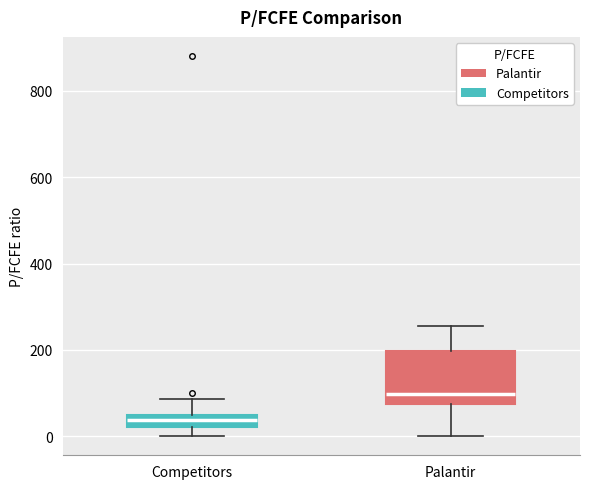

Where is the upper edge of the box for Competitors on the y-axis? The values are not printed on the chart, so give them approximately, as read against the axis.

40